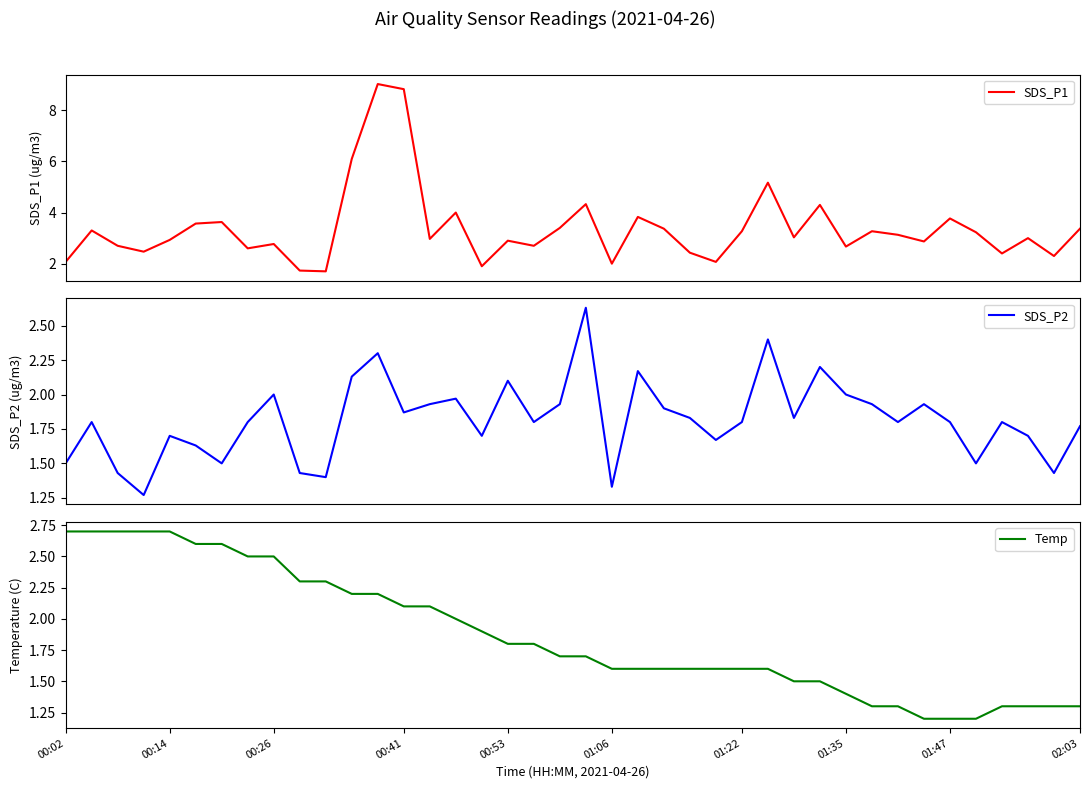

What is the maximum value for SDS_P1?

9.0